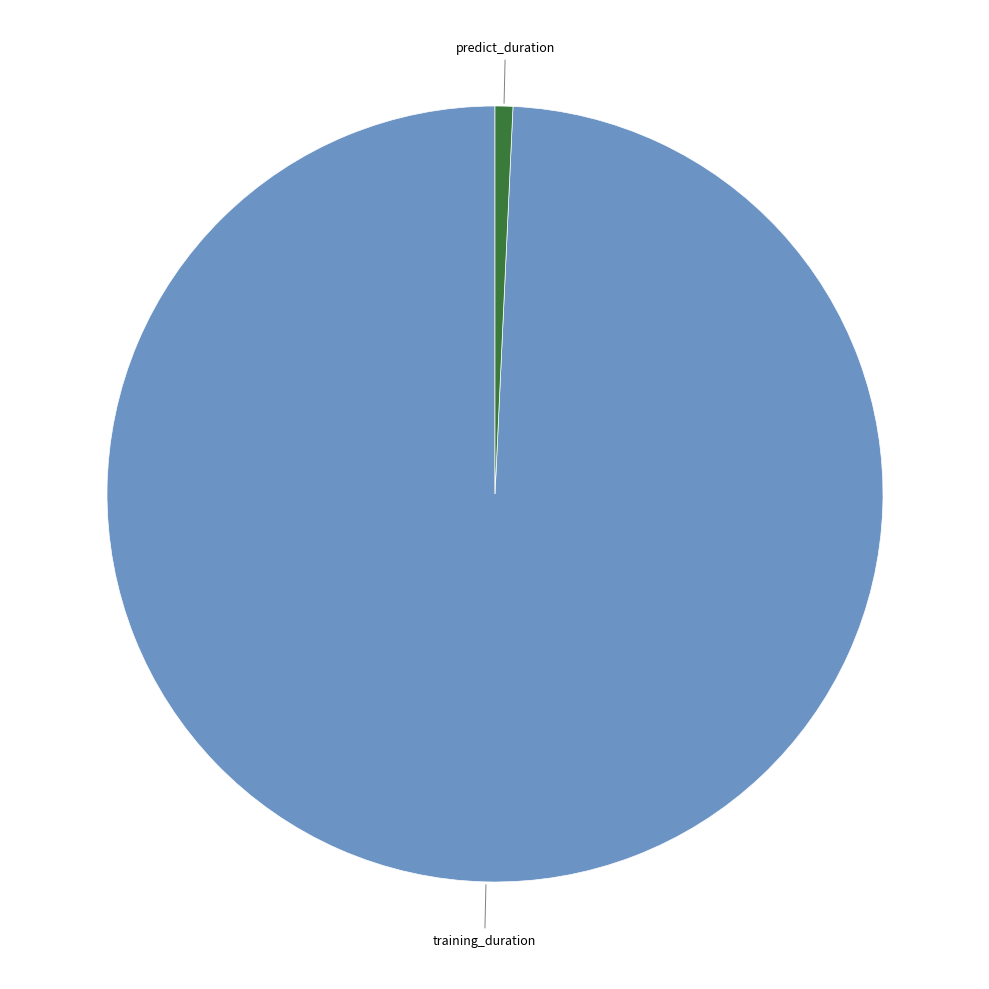

Is it true that training_duration is 89% of the pie?

False